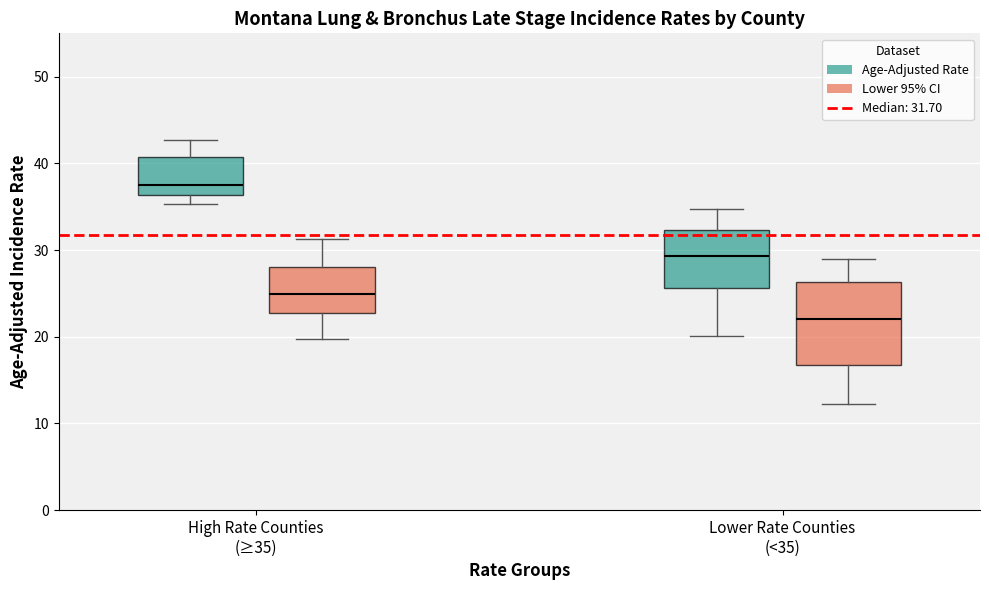

Which box is the tallest, from its lower edge to its upper edge?

Lower Rate Counties (<35) (Lower 95% CI)